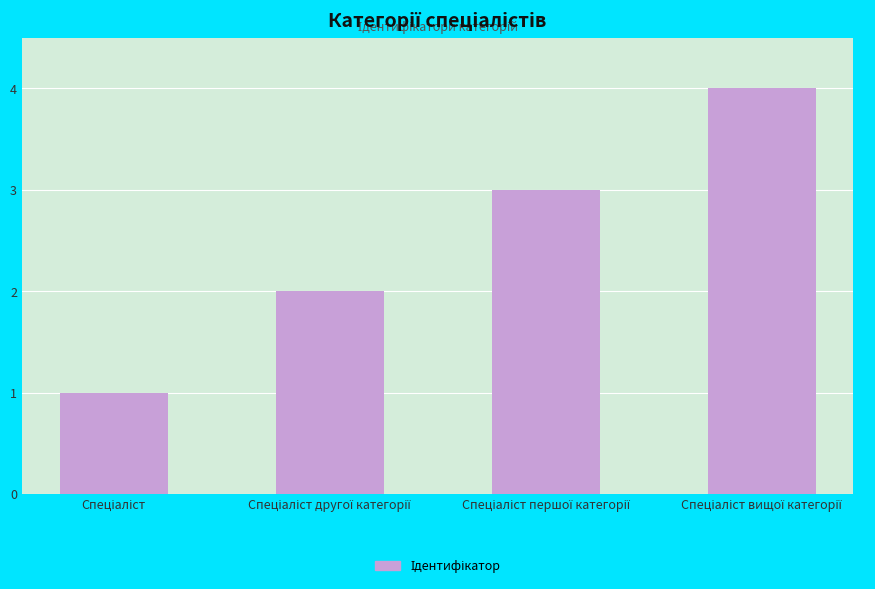

What is the difference between the maximum and minimum values?

3